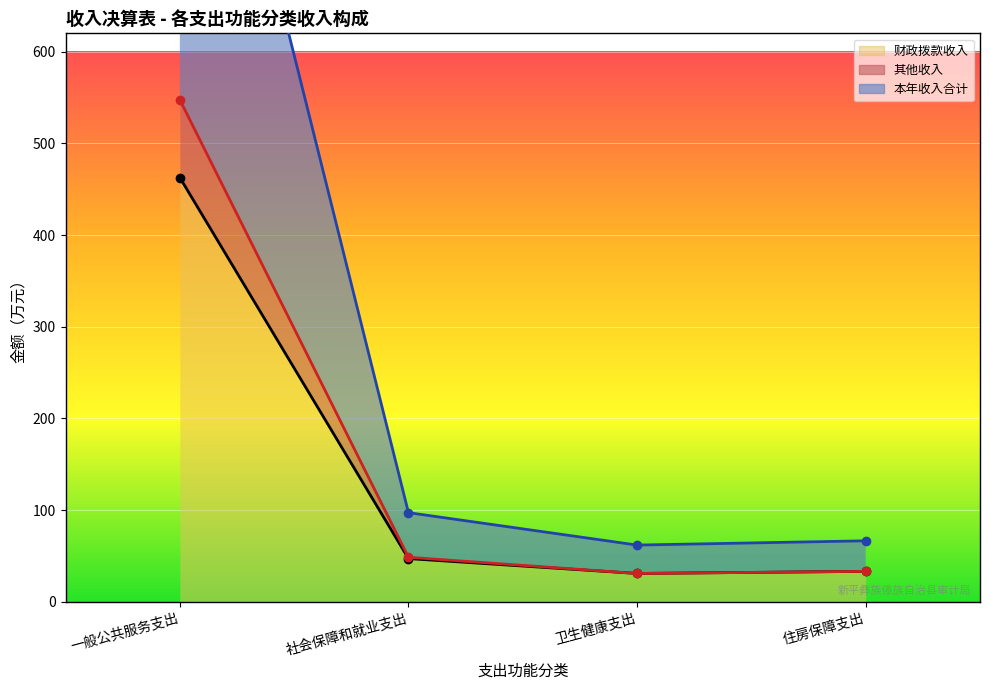

What is the total value across all series at 卫生健康支出?

123.9